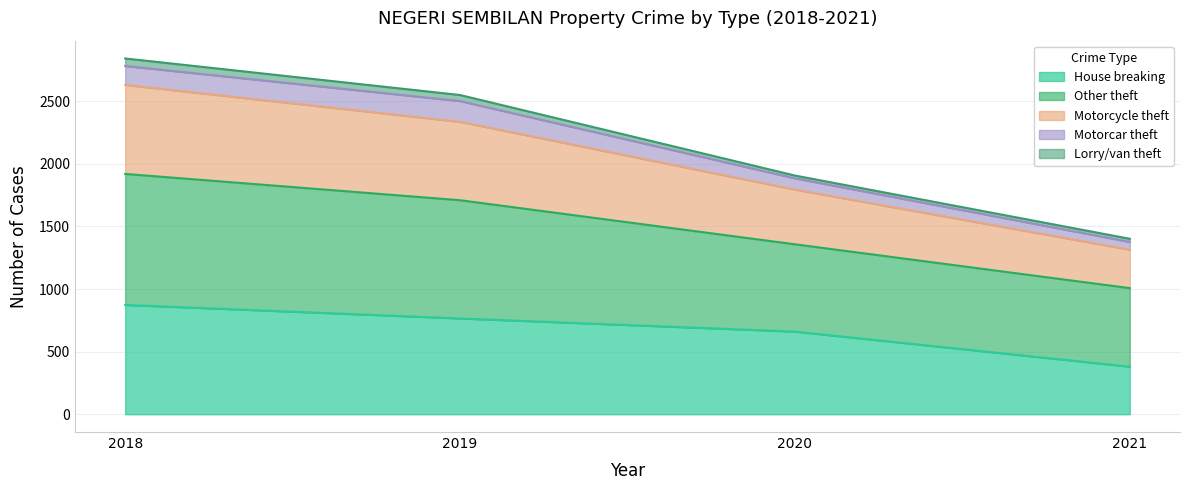

The House breaking series shows 1015 at 2020. True or false?

False